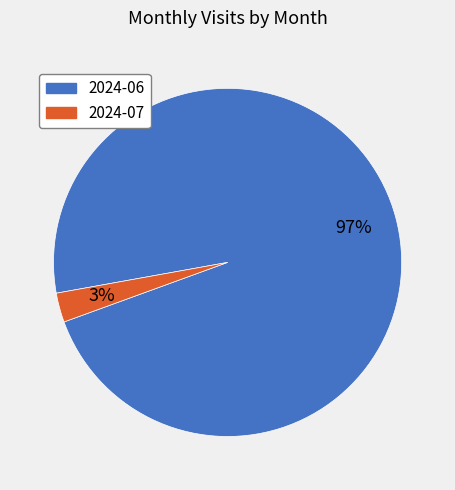

How many slices are in this pie chart?

2